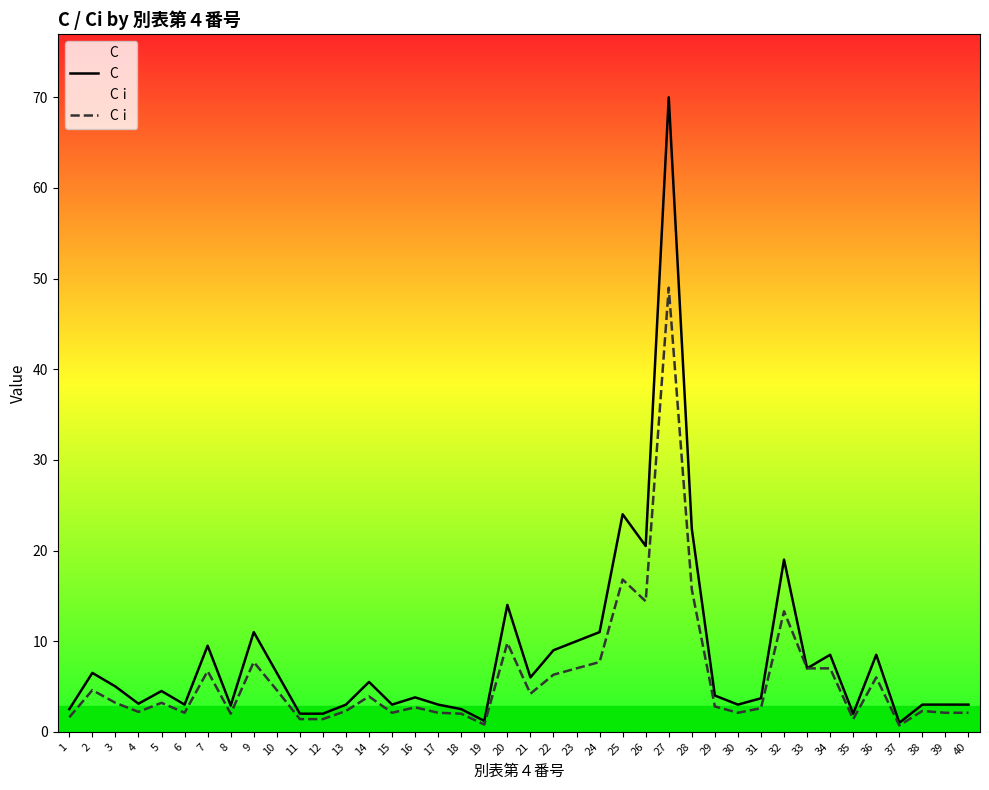

Where is the first local minimum for C?

4